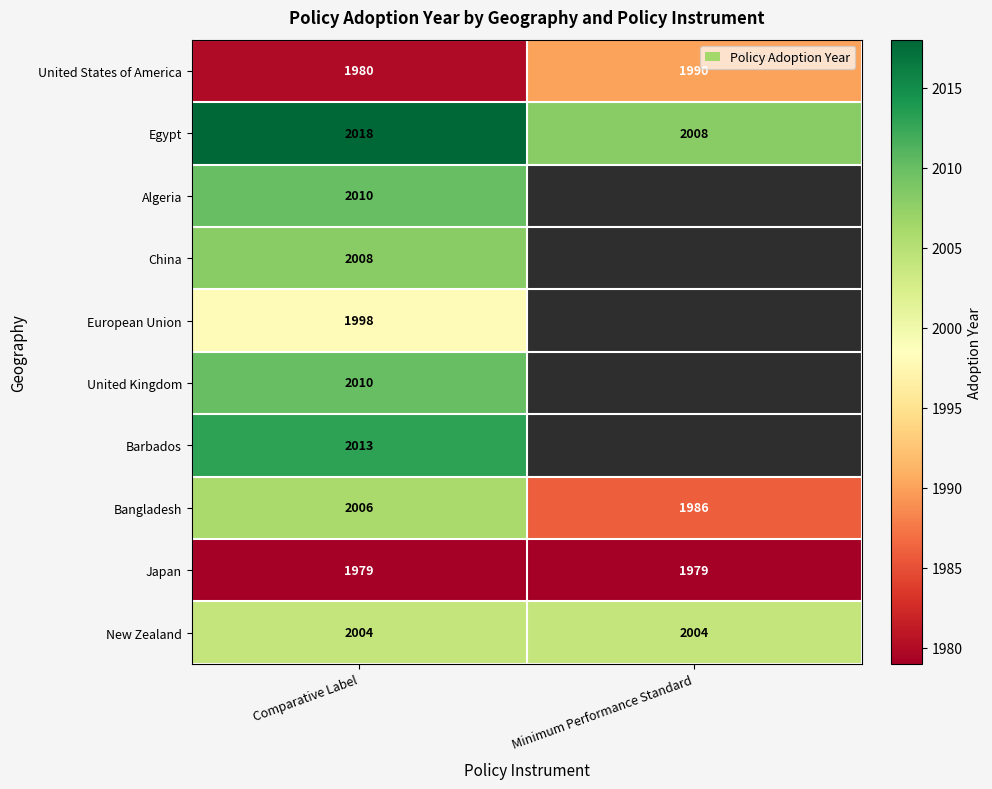

Is the value of Egypt at Minimum Performance Standard greater than the value of Bangladesh at Comparative Label?

Yes